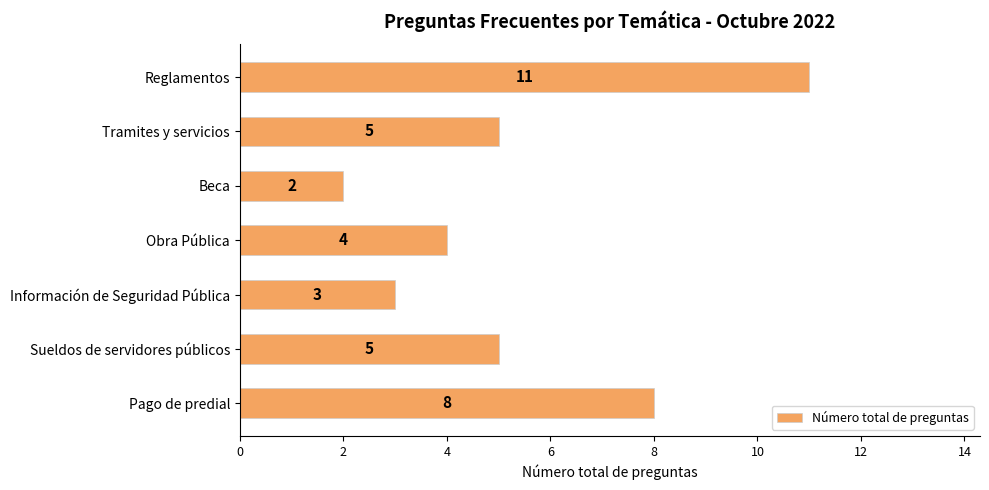

Reading bottom to top, list all the values displayed in this chart.

Pago de predial=8	Sueldos de servidores públicos=5	Información de Seguridad Pública=3	Obra Pública=4	Beca=2	Tramites y servicios=5	Reglamentos=11